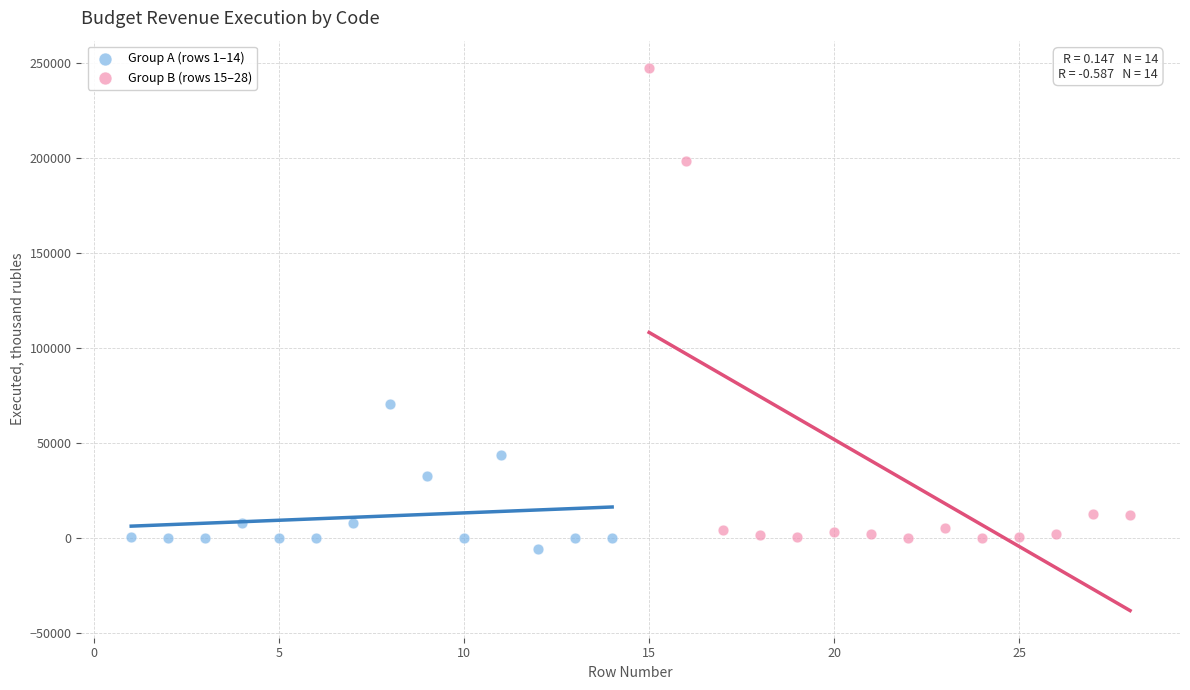

Which series reaches the minimum Y coordinate?

Group A (rows 1–14)